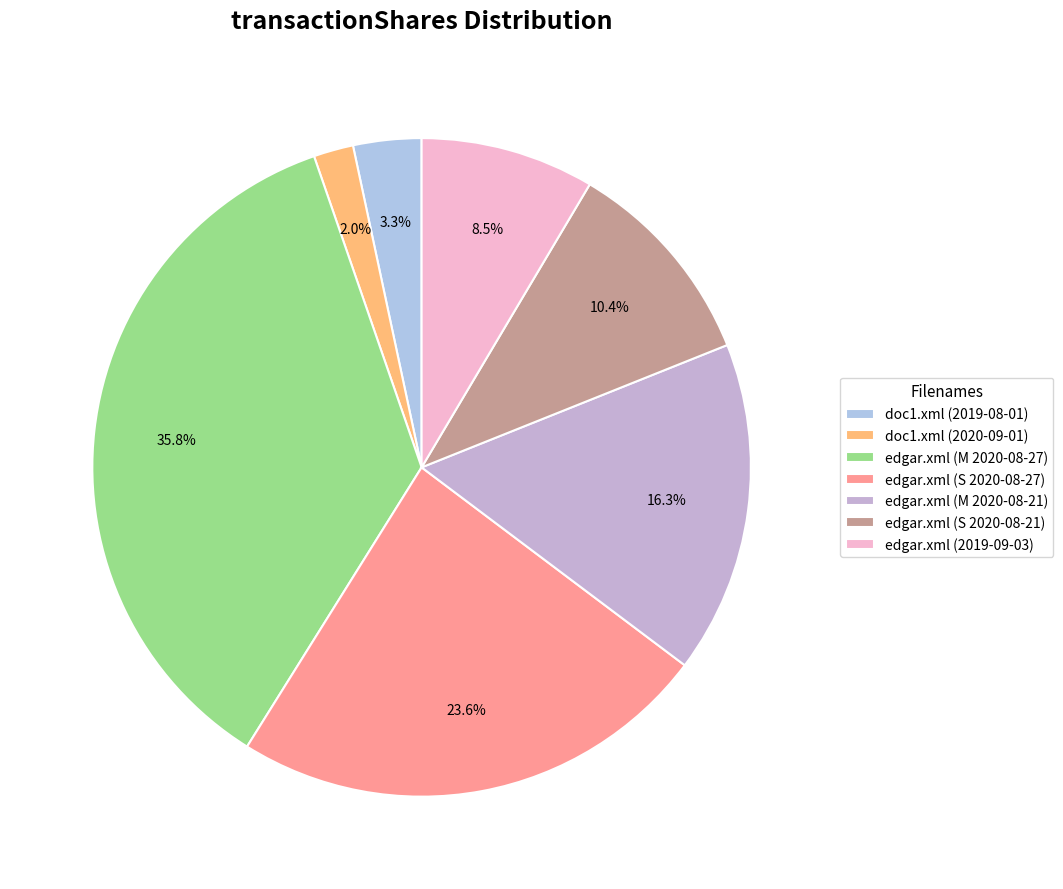

What percentage is NOT represented by edgar.xml (2019-09-03)?

91.5%